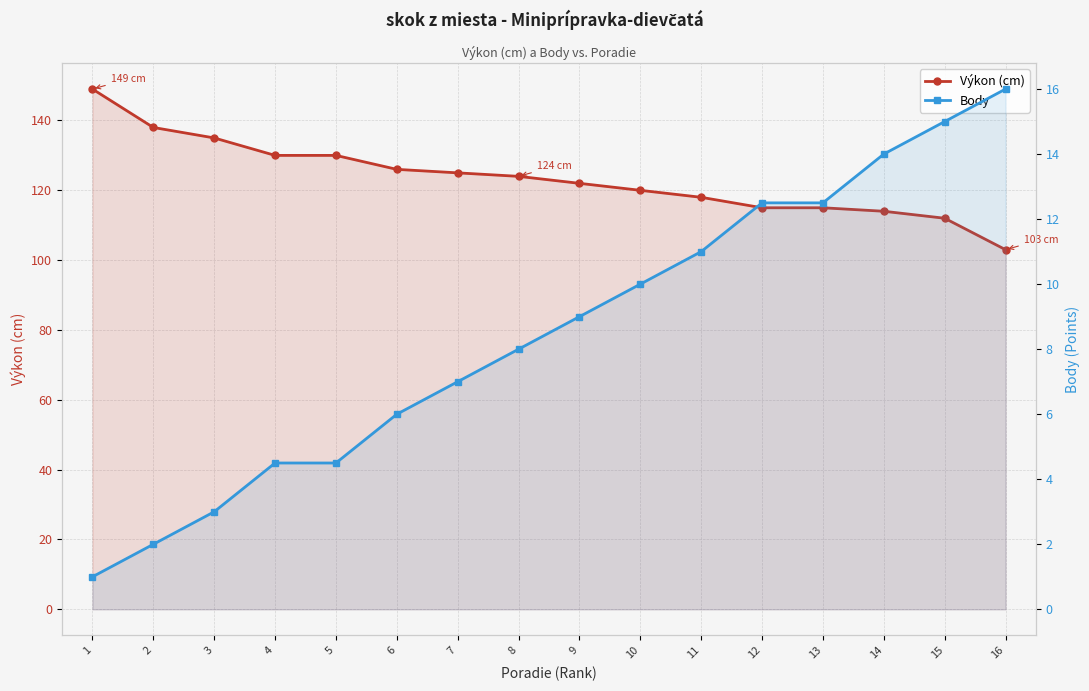

Reading left to right, transcribe all the data shown in this chart.

Výkon (cm): 149.0	138.0	135.0	130.0	130.0	126.0	125.0	124.0	122.0	120.0	118.0	115.0	115.0	114.0	112.0	103.0
Body: 1.0	2.0	3.0	4.5	4.5	6.0	7.0	8.0	9.0	10.0	11.0	12.5	12.5	14.0	15.0	16.0